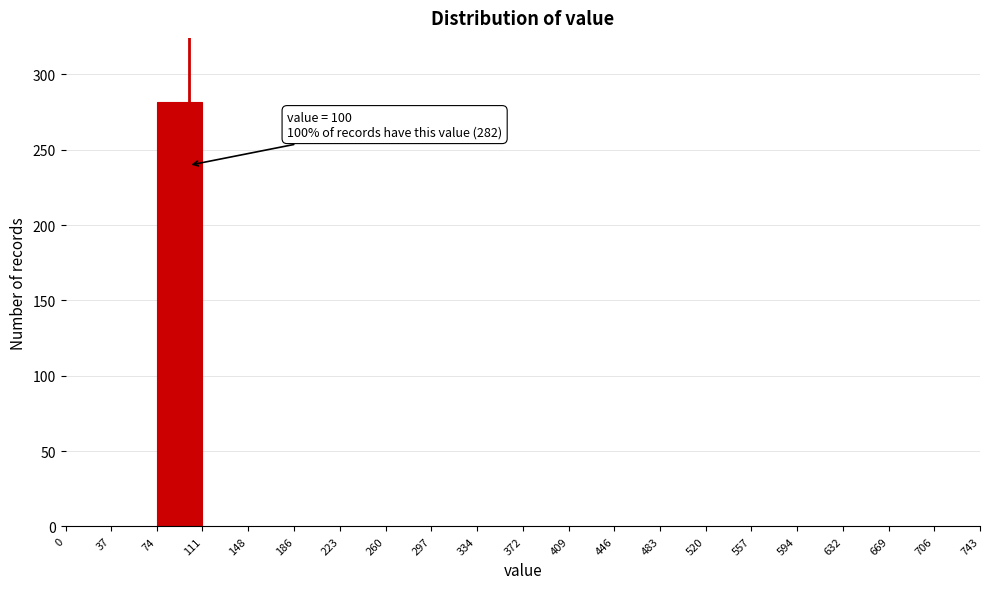

Which range on the x-axis has the tallest bar?

74 to 111